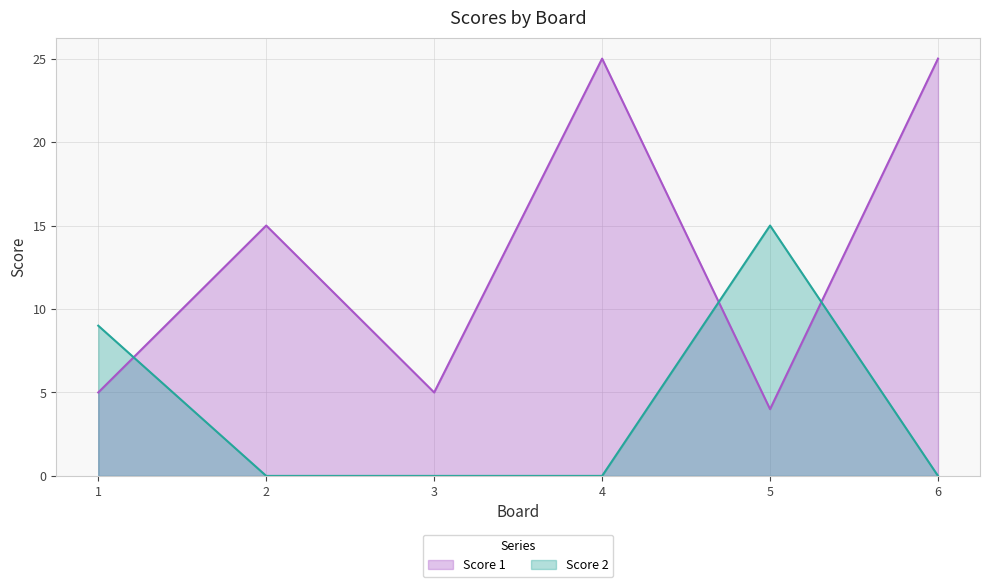

What is the difference between the highest and lowest values at 3?

5